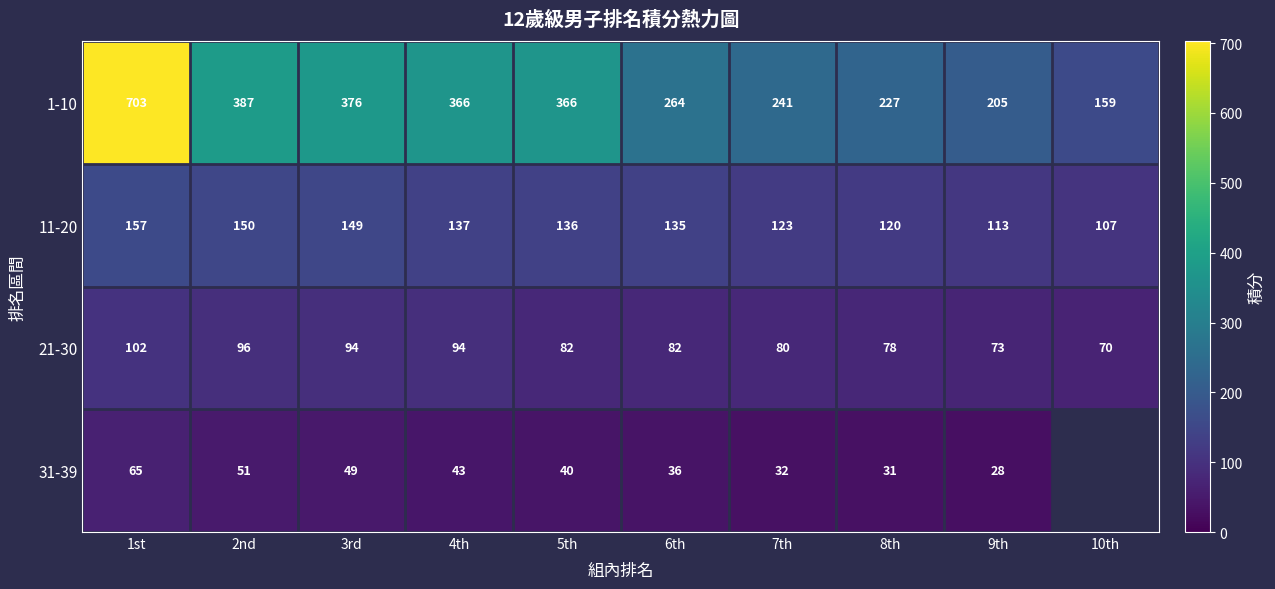

Which has a higher value, 3rd or 8th?

3rd